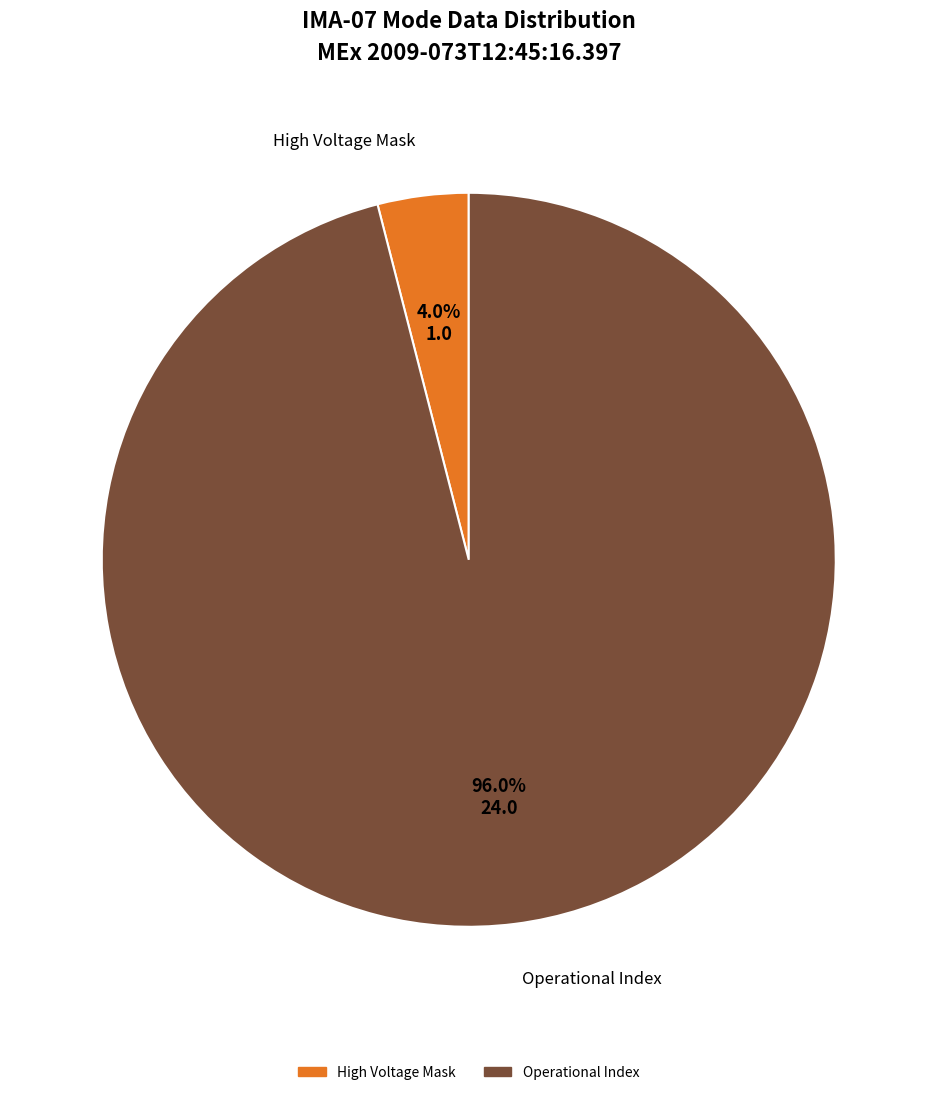

Is there any slice that represents more than half of the pie?

Yes